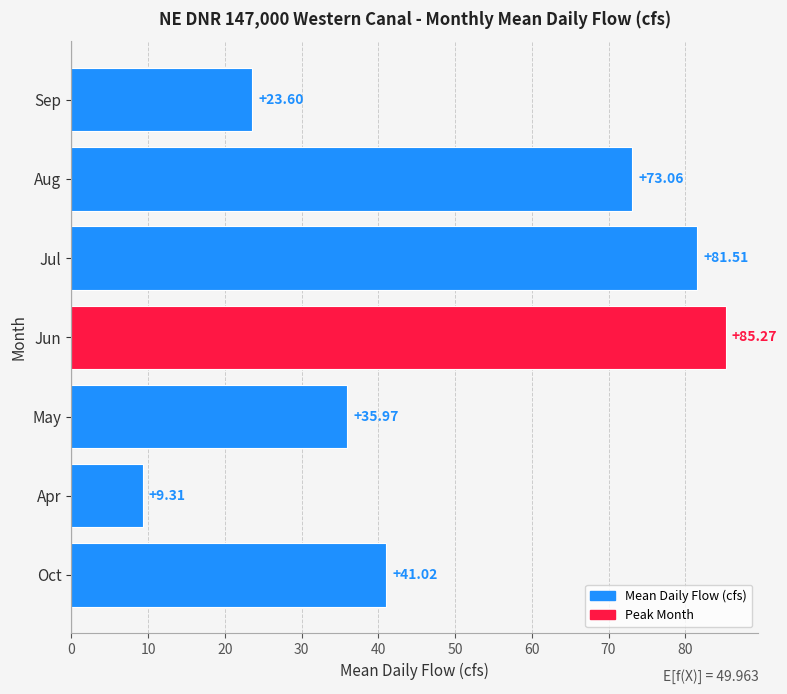

What is the sum of all values?

349.7